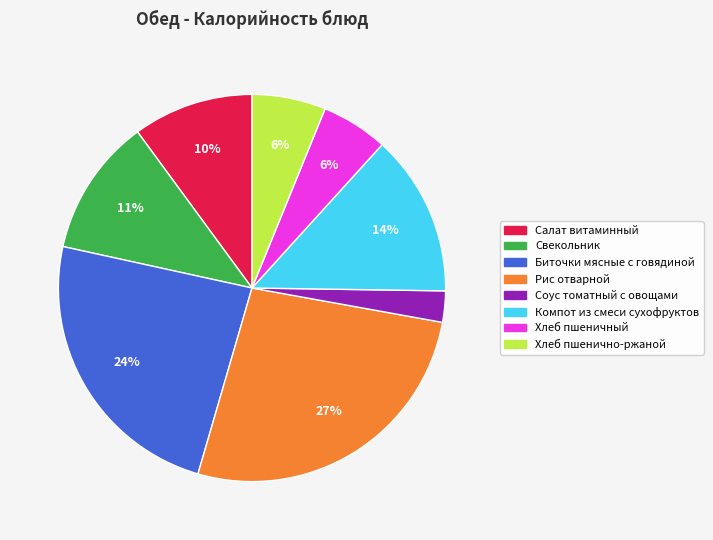

Do Компот из смеси сухофруктов and Рис отварной together represent more than half of the pie?

No